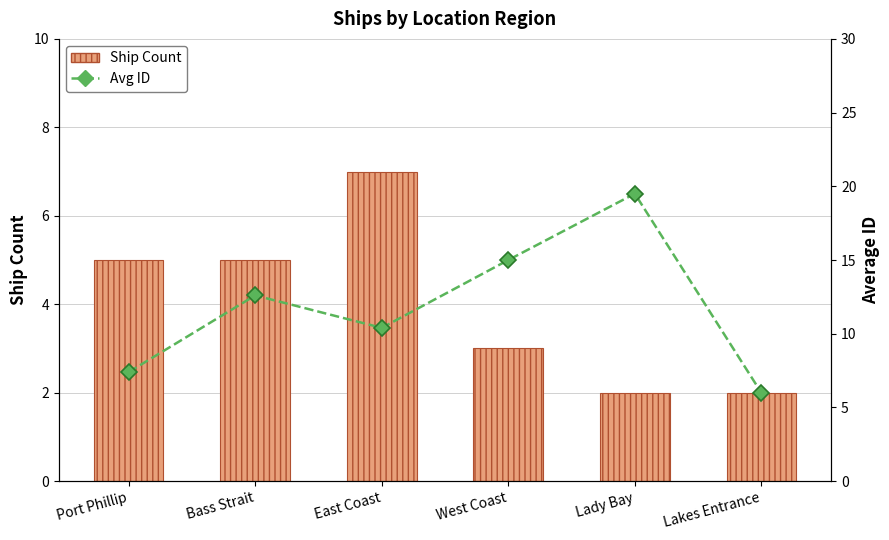

Where is Avg ID nearest to the value 12?

Bass Strait